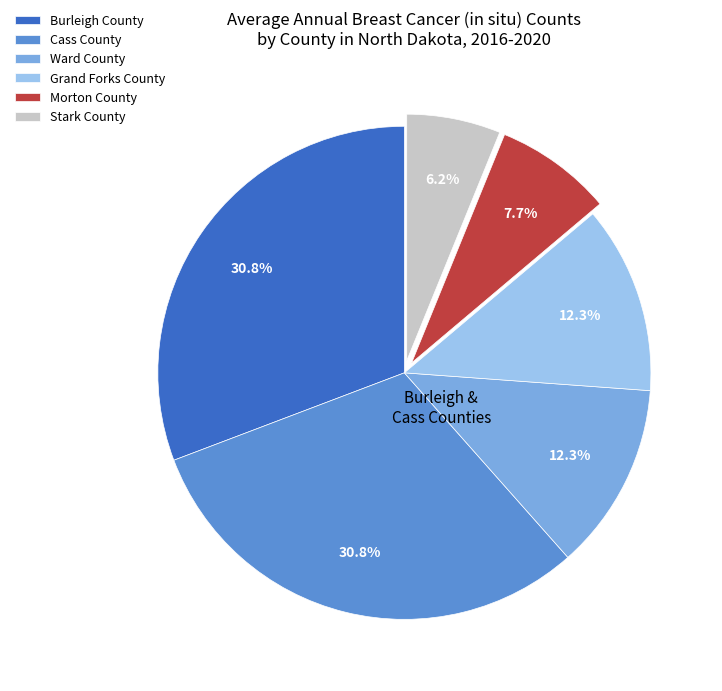

To the nearest percent, what portion does Grand Forks County represent?

12%